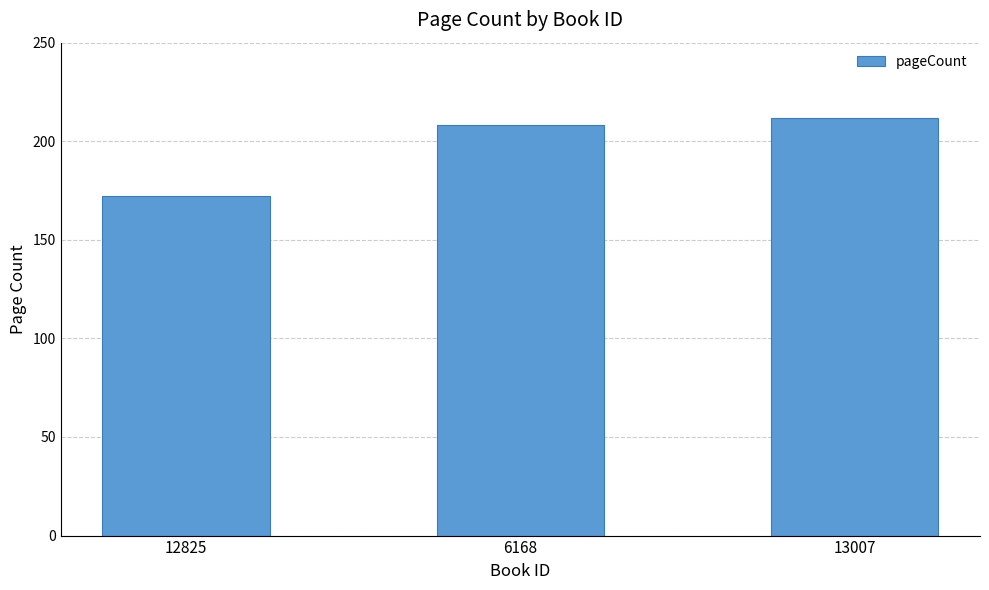

Read the value at 6168.

208